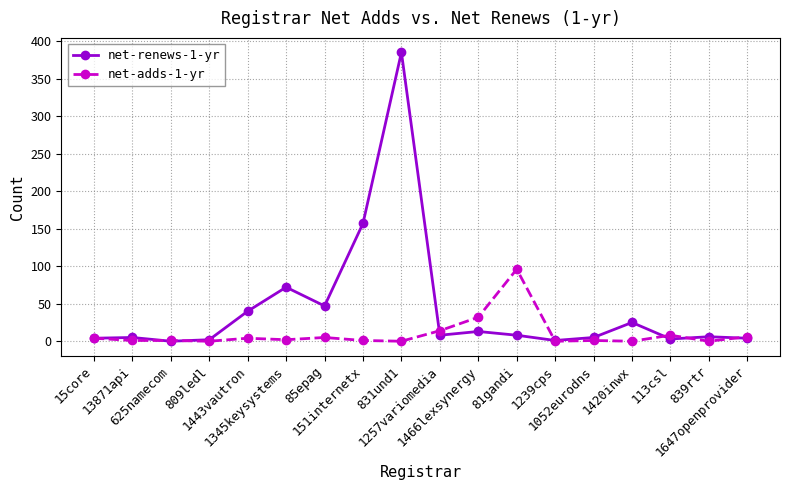

What is the maximum value shown in the chart?

385